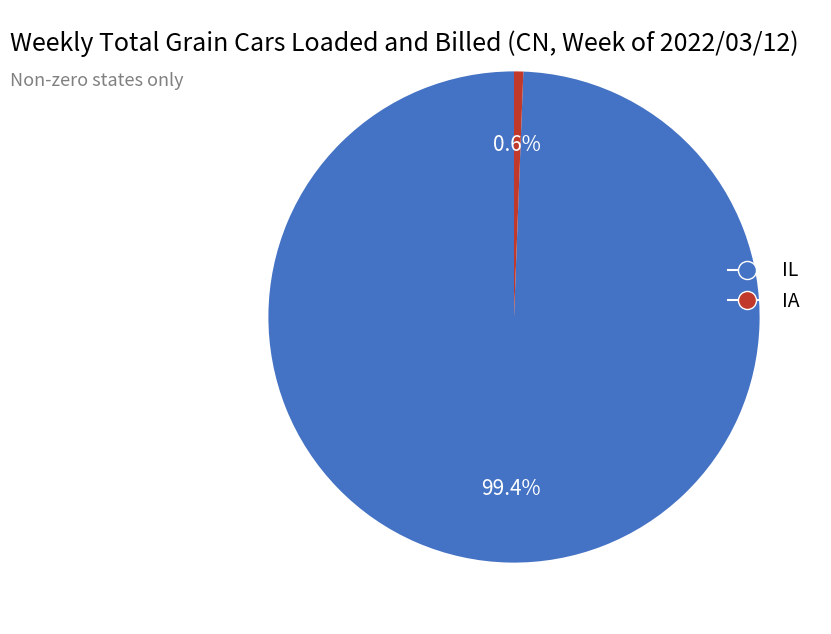

Between IA and IL, which is larger?

IL